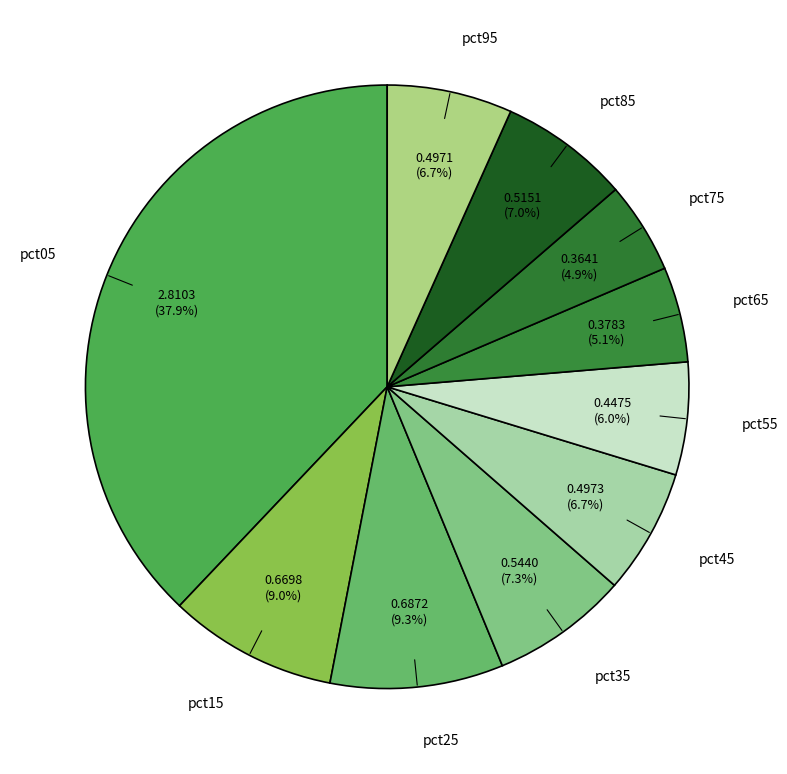

Between pct05 and pct95, which is larger?

pct05